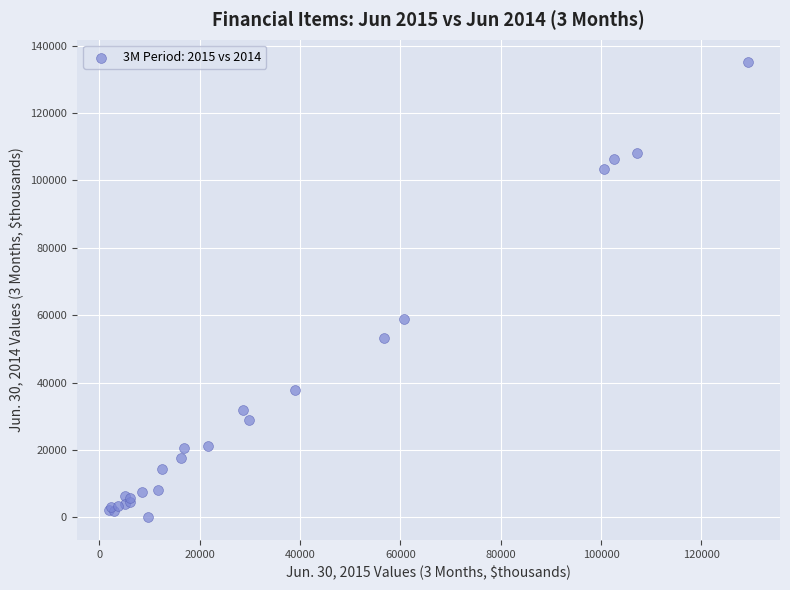

What Y value in the scatter plot is closest to 67505?

59002